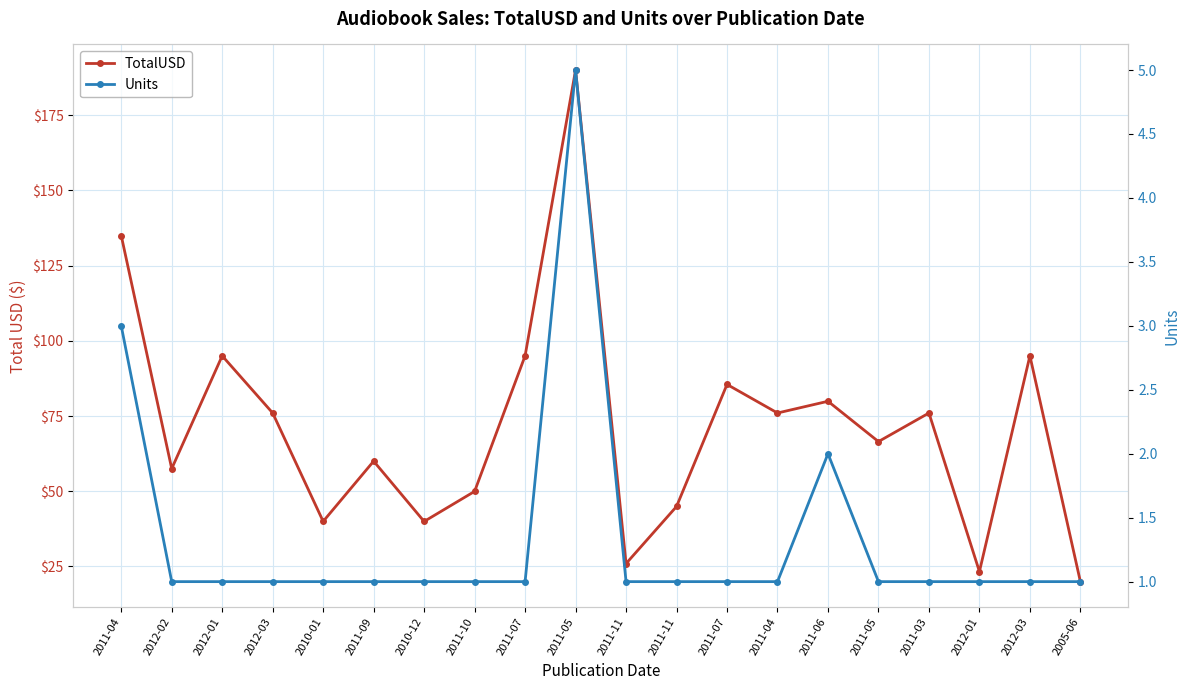

Rank the series at 2011-11 from lowest to highest value.

Units, TotalUSD